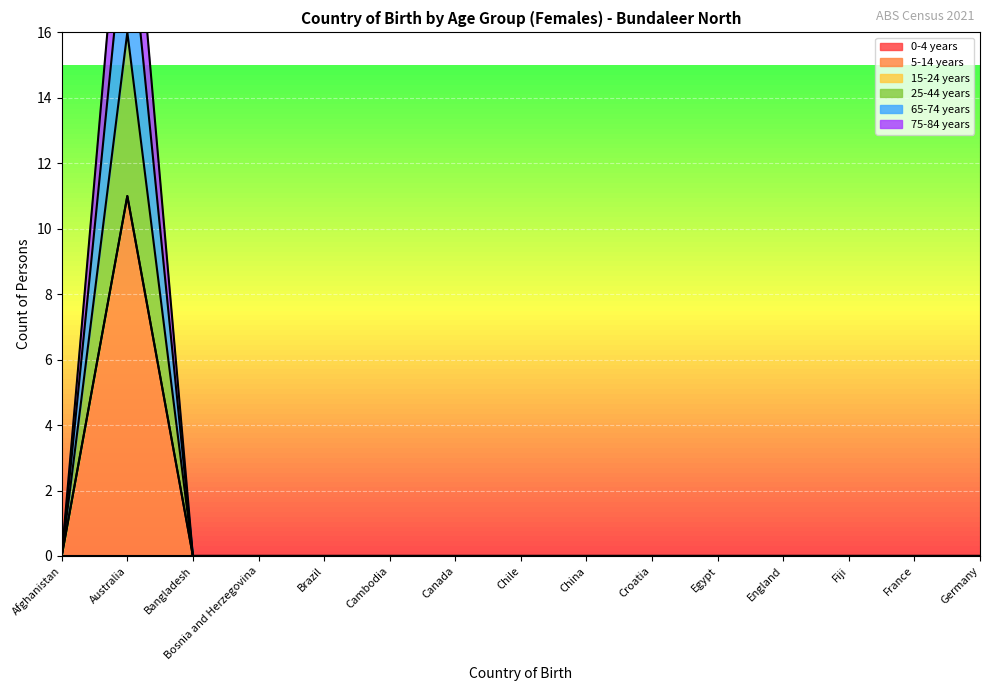

What is the difference between the maximum and minimum values in the 65-74 years series?

16